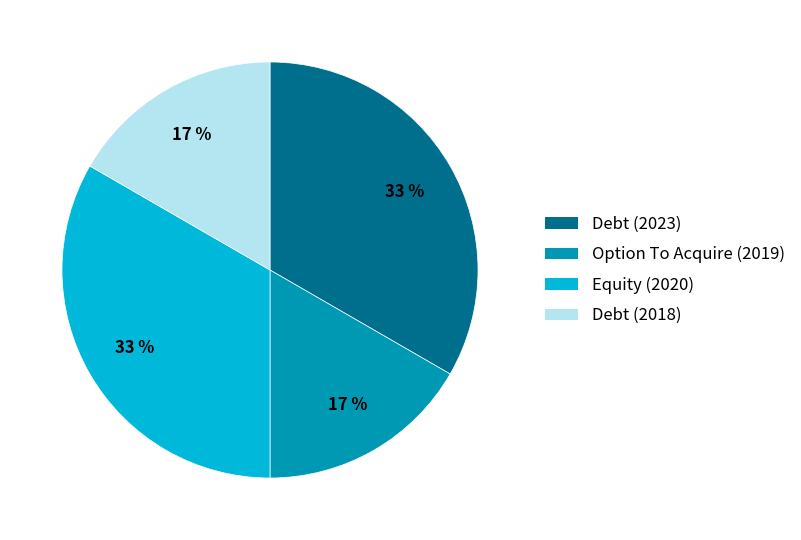

True or false: Debt (2018) accounts for 17% of the total.

True